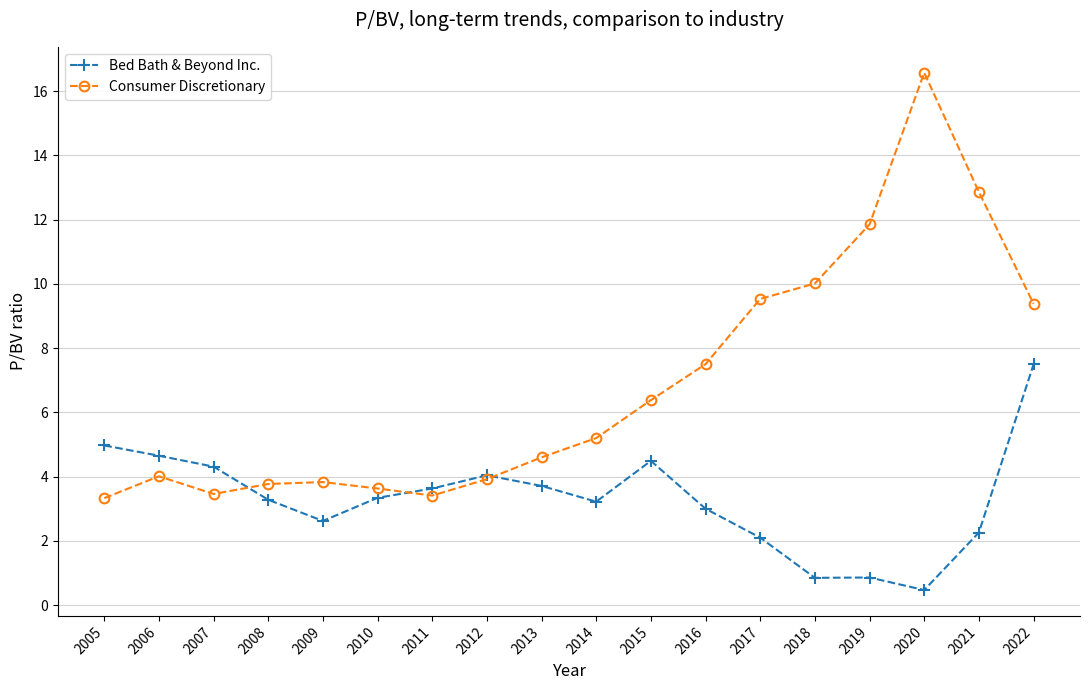

Which series has the largest range (max minus min)?

Consumer Discretionary